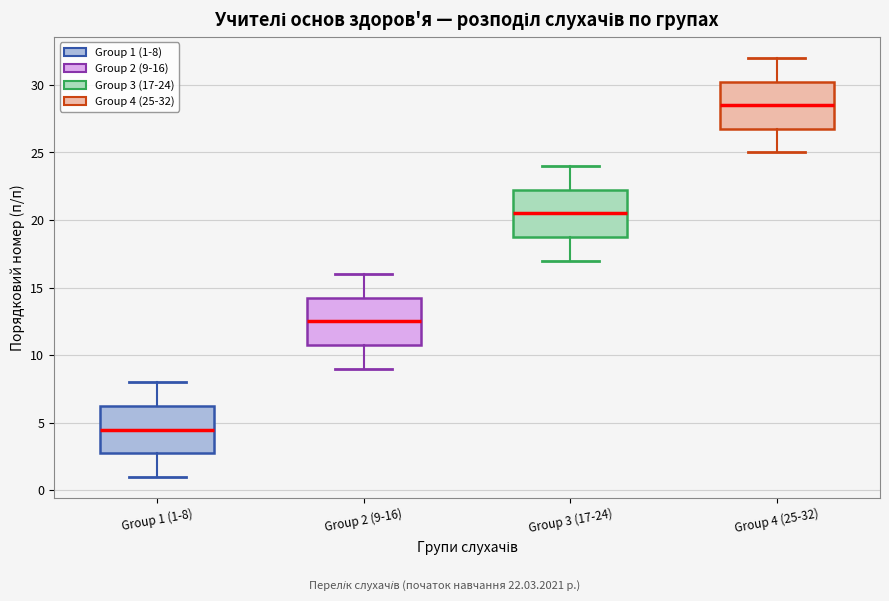

Reading left to right, transcribe this box plot: for each box, give where its median line is, the range the box spans, and where its two whiskers end, as read against the y-axis. The values are not printed on the chart, so give them approximately, as read against the axis.

Group 1 (1-8): median 4.5, box 3.0 to 6.5, whiskers 1.0 to 8.0
Group 2 (9-16): median 12.5, box 11.0 to 14.5, whiskers 9.0 to 16.0
Group 3 (17-24): median 20.5, box 19.0 to 22.5, whiskers 17.0 to 24.0
Group 4 (25-32): median 28.5, box 27.0 to 30.5, whiskers 25.0 to 32.0